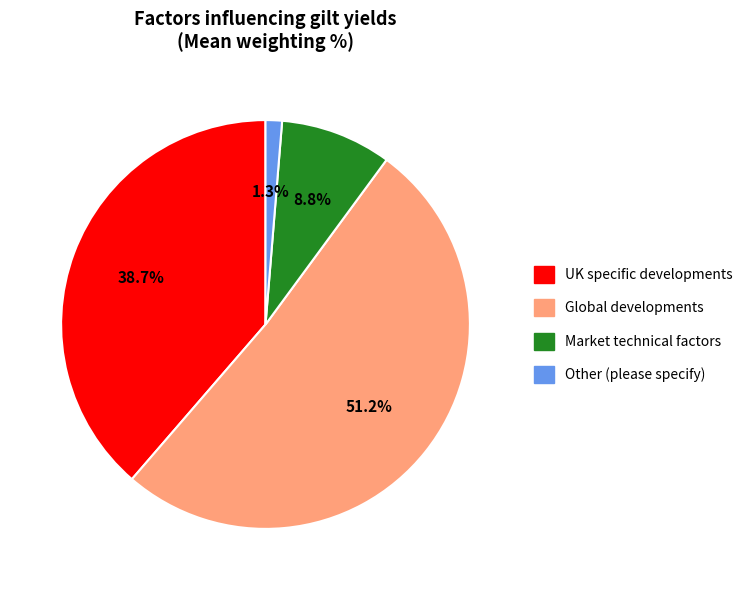

Which slice represents more than half of the pie?

Global developments